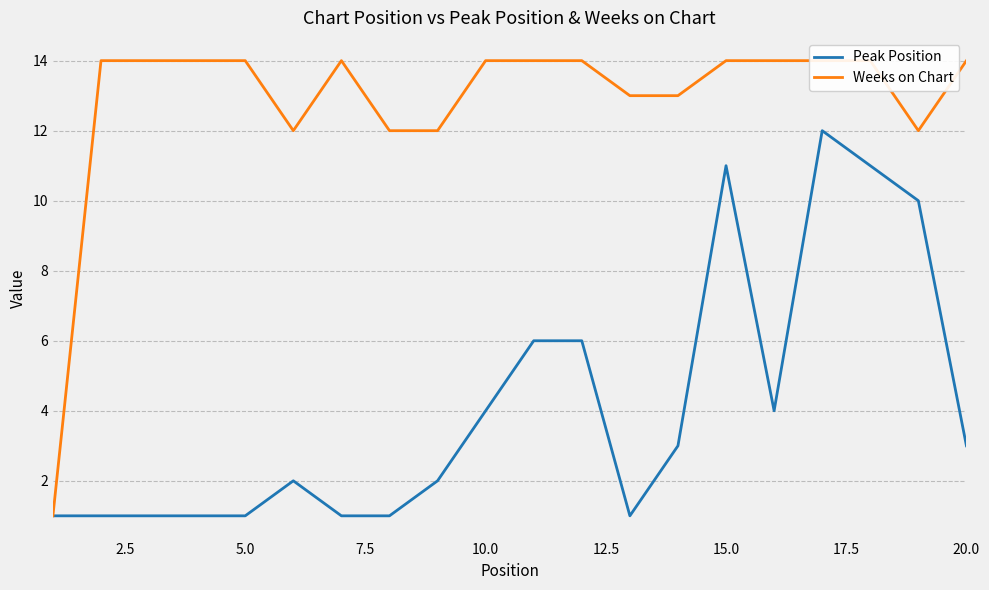

Does the chart have visible grid lines?

Yes